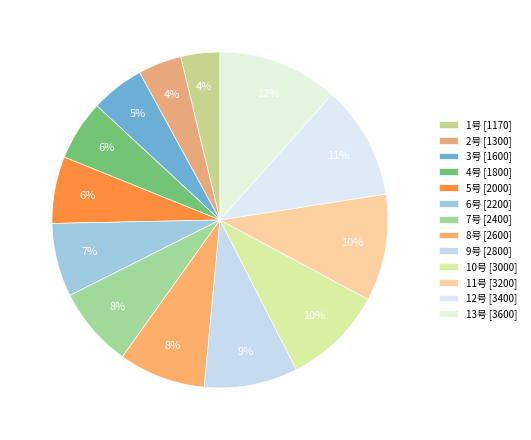

Combined, what portion of the pie is 3号 and 12号?

16.1%